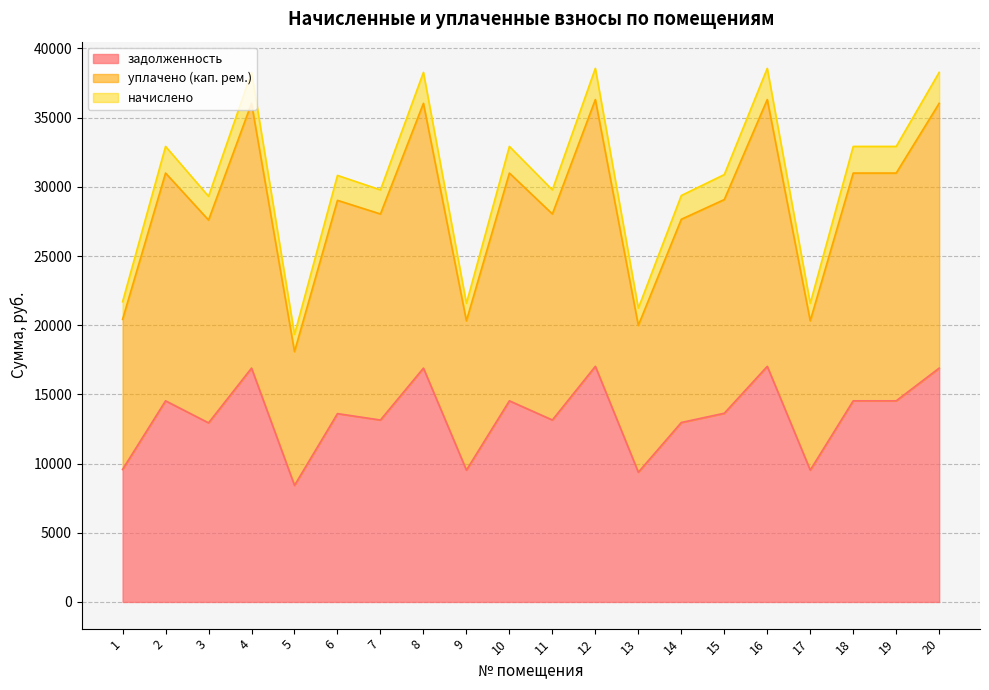

Is it true that задолженность equals 5739.9 at 3?

False